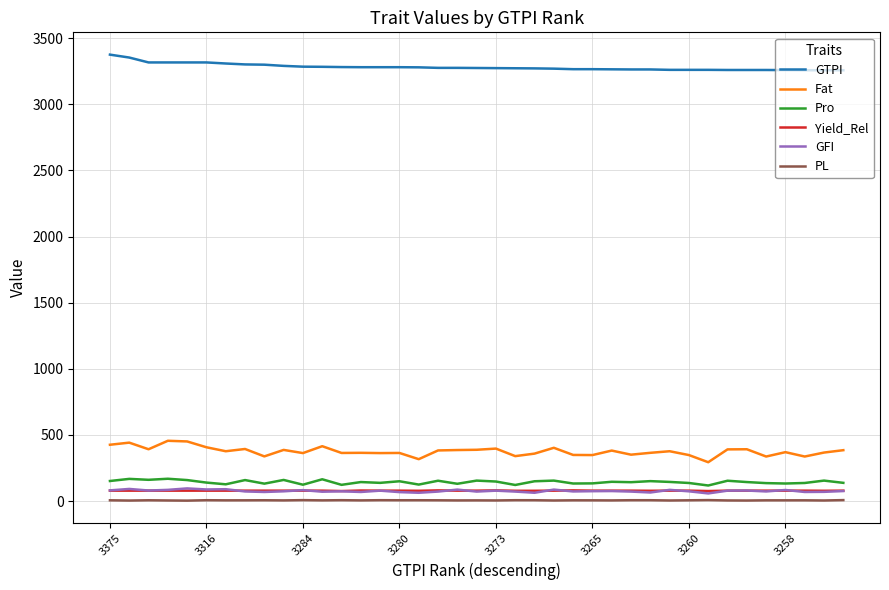

What is the average value of the Yield_Rel series?

78.9